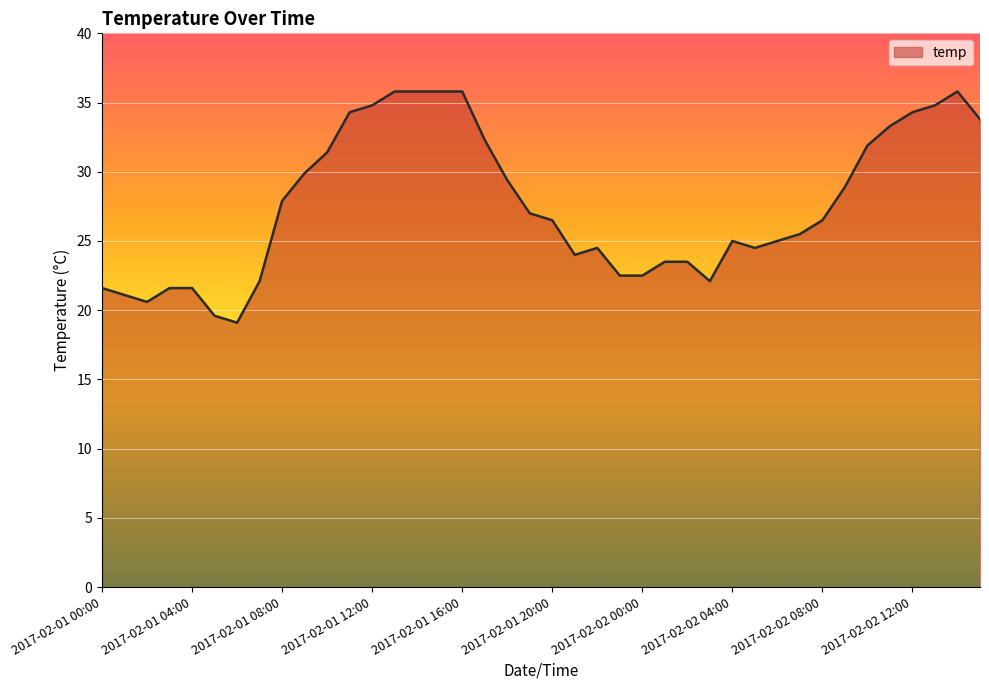

What is the greatest value displayed?

35.8